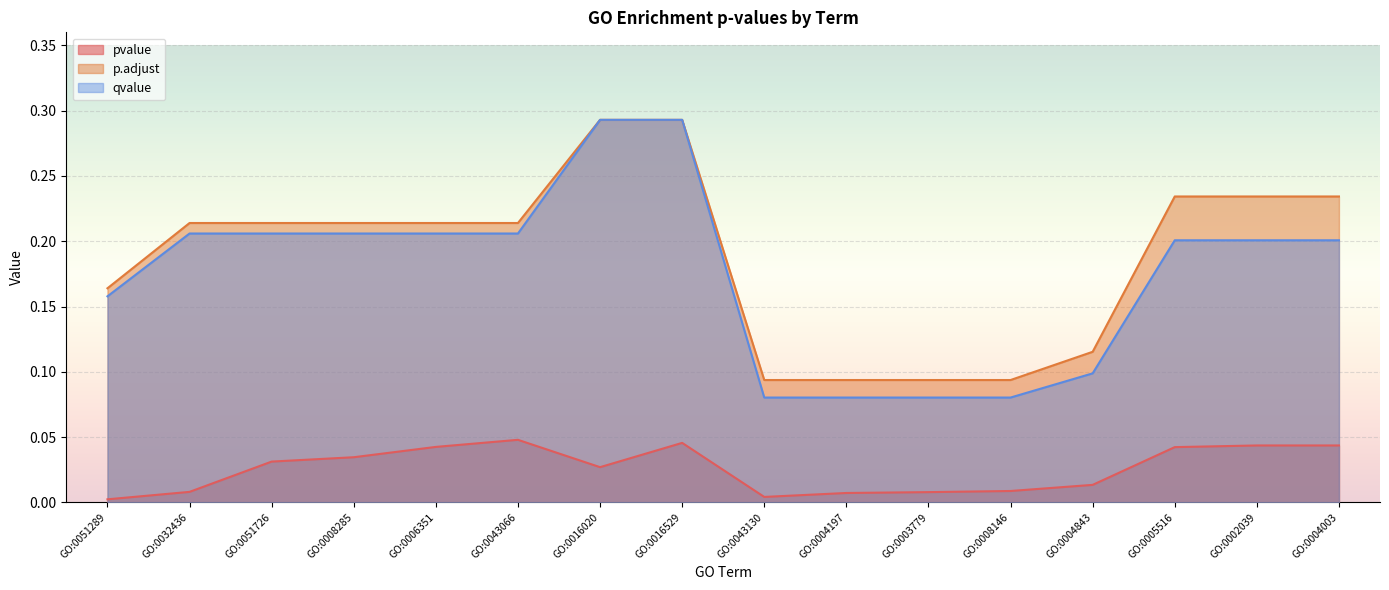

Which series changed the most between GO:0051726 and GO:0008146?

qvalue